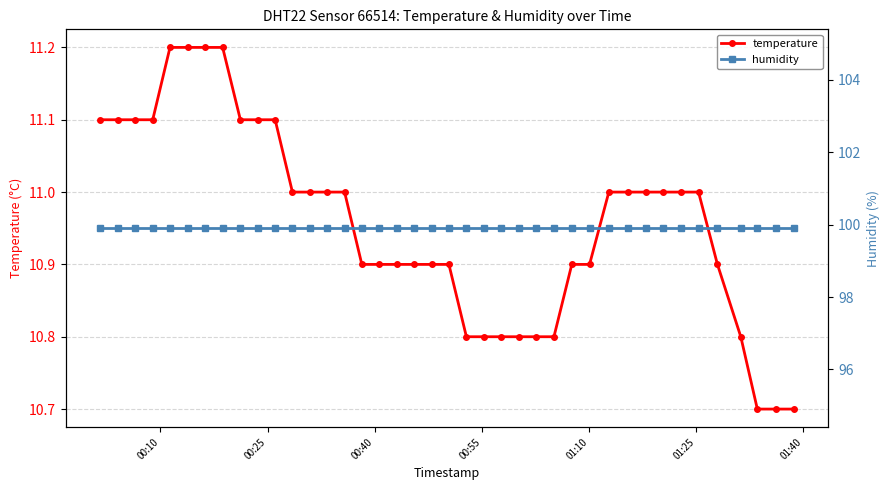

What is the lowest value of the temperature series?

10.7